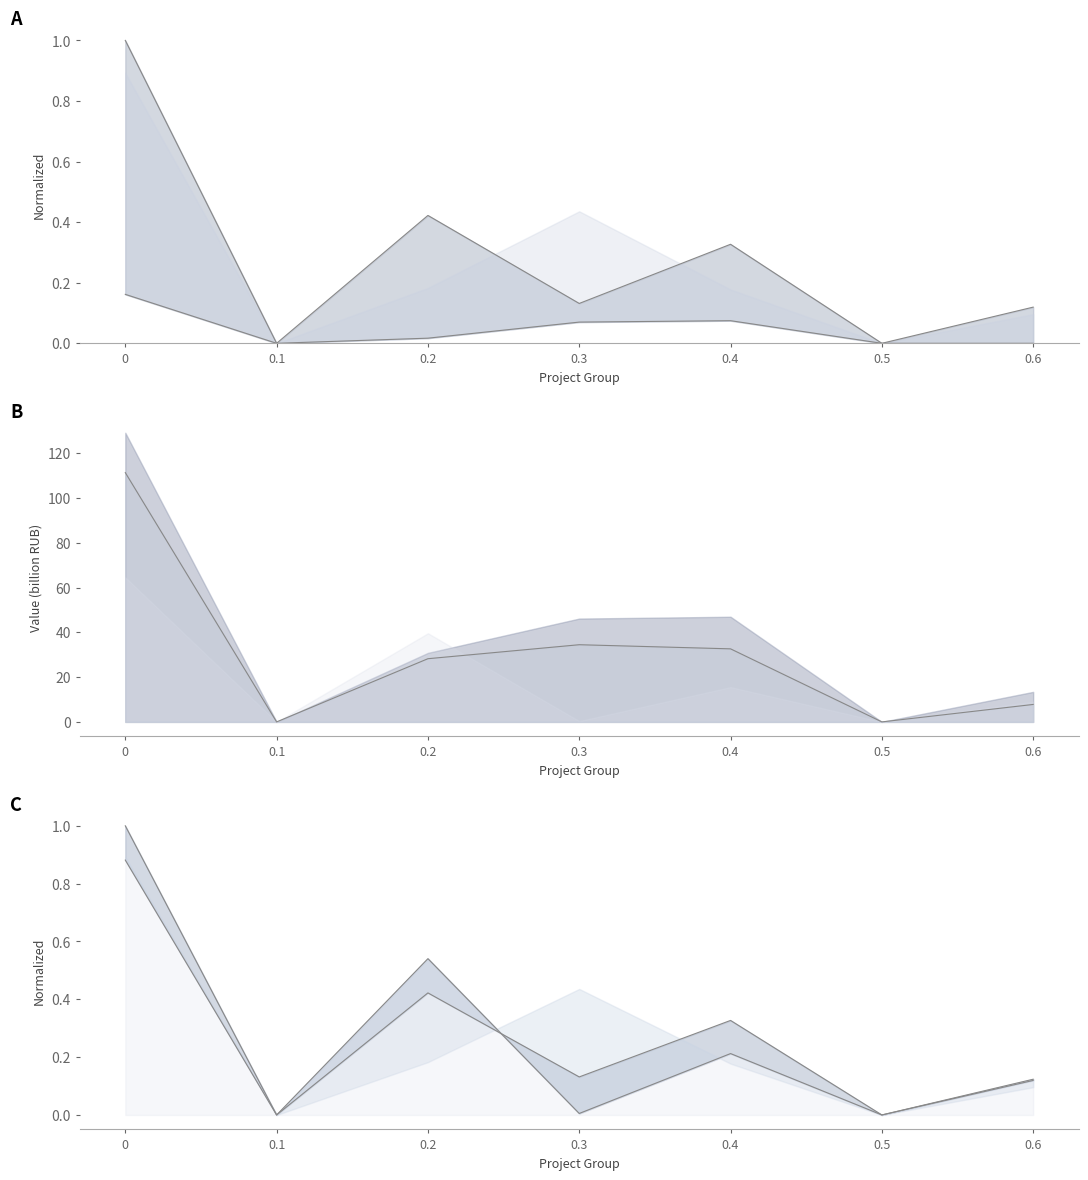

Where is the first local minimum for col_15?

0.1